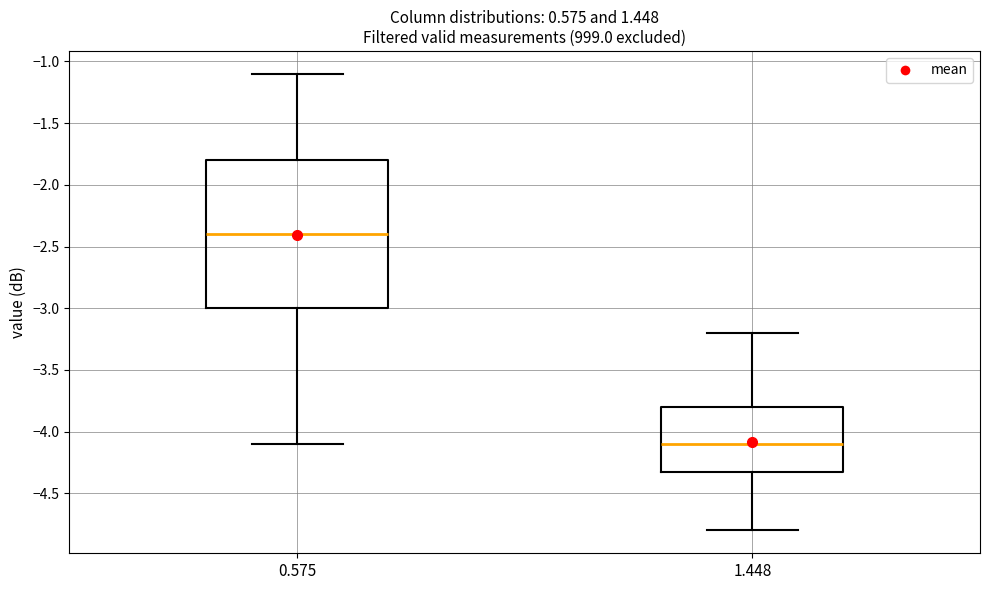

Reading left to right, read every box against the y-axis: the position of its median line, the range the box covers, and the ends of its whiskers. The values are not printed on the chart, so give them approximately, as read against the axis.

0.575: median -2.4, box -3.0 to -1.8, whiskers -4.1 to -1.1
1.448: median -4.1, box -4.3 to -3.8, whiskers -4.8 to -3.2